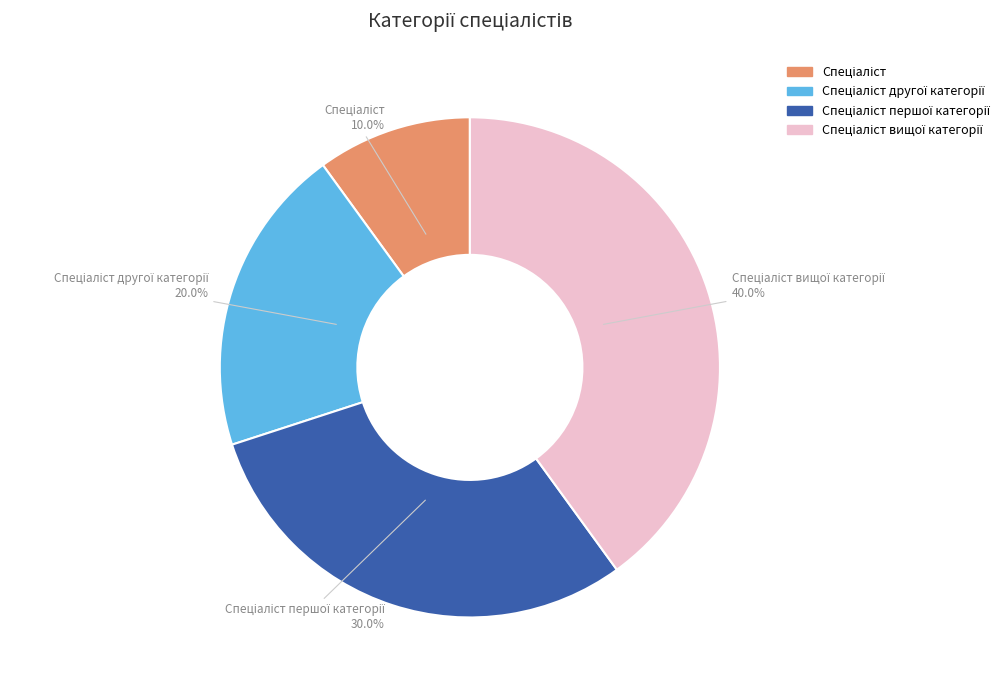

Does any single category account for the majority?

No